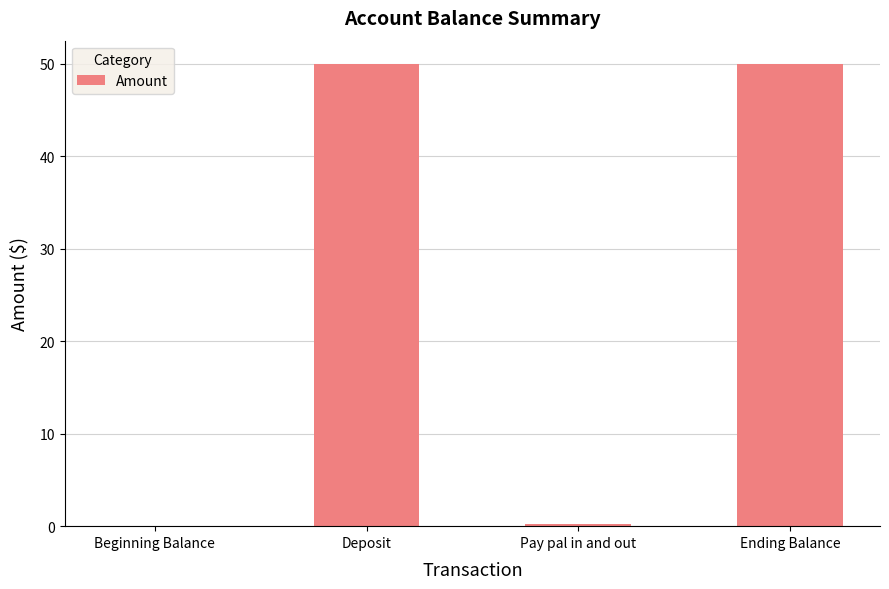

What is the maximum value shown in the chart?

50.0